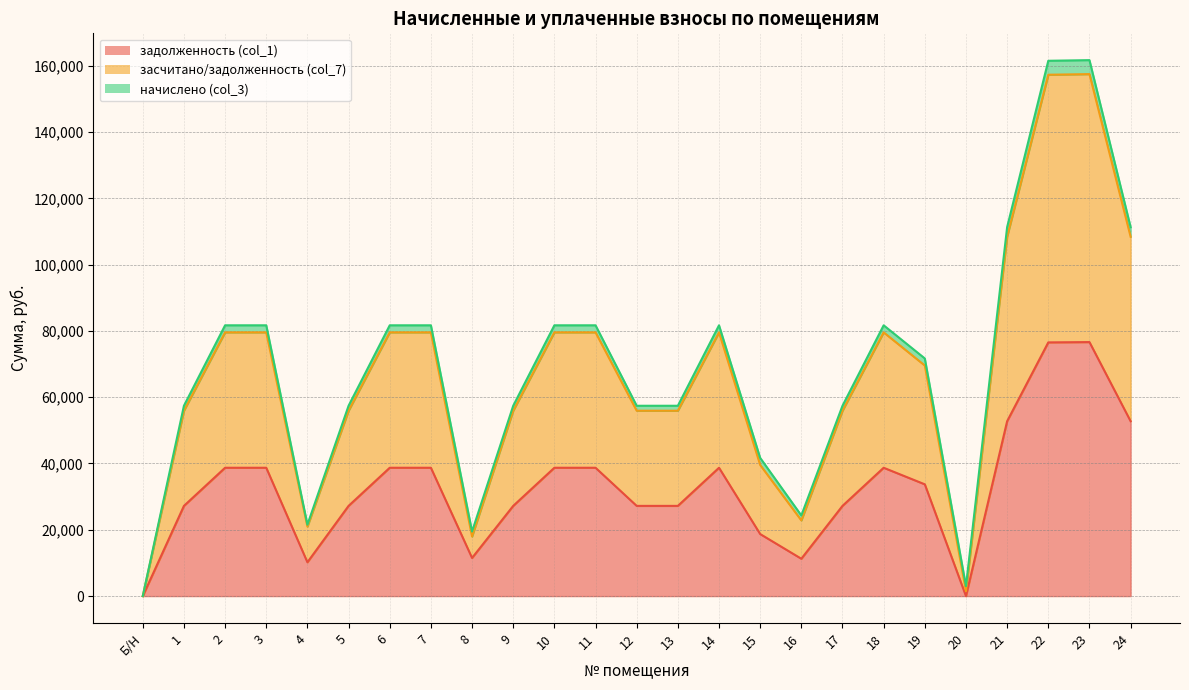

Rank the categories by засчитано/задолженность (col_7) value from highest to lowest.

23, 22, 21, 24, 2, 3, 6, 7, 10, 11, 14, 18, 19, 1, 5, 9, 12, 13, 17, 15, 16, 4, 8, 20, Б/Н